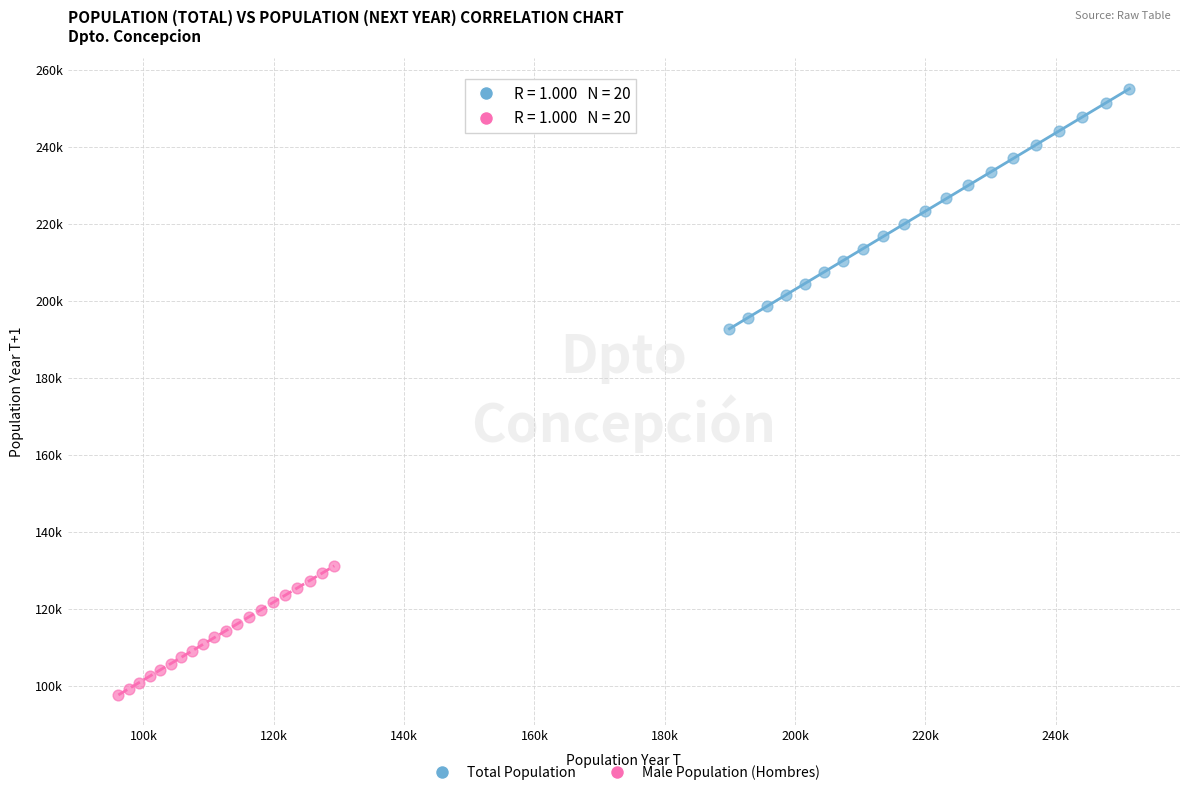

What are all the series names shown in the legend?

Total Population, Male Population (Hombres)